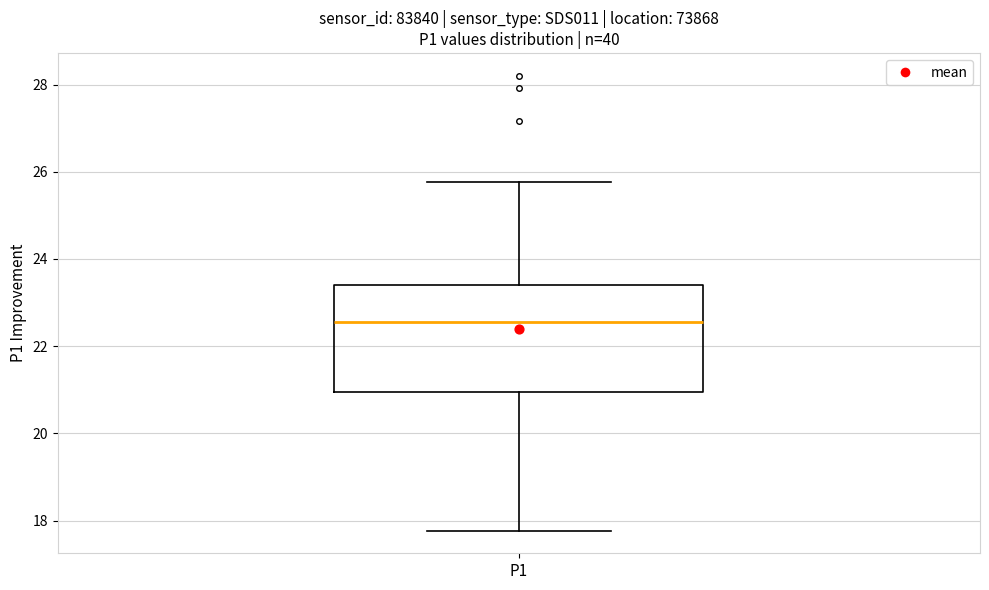

Where is the upper edge of the box for P1 on the y-axis? The values are not printed on the chart, so give them approximately, as read against the axis.

23.4